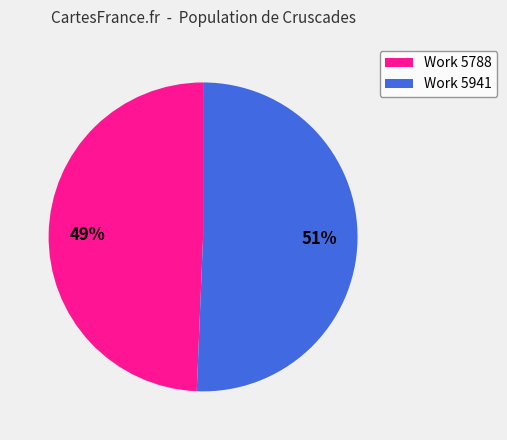

Which has a higher value, Work 5788 or Work 5941?

Work 5941